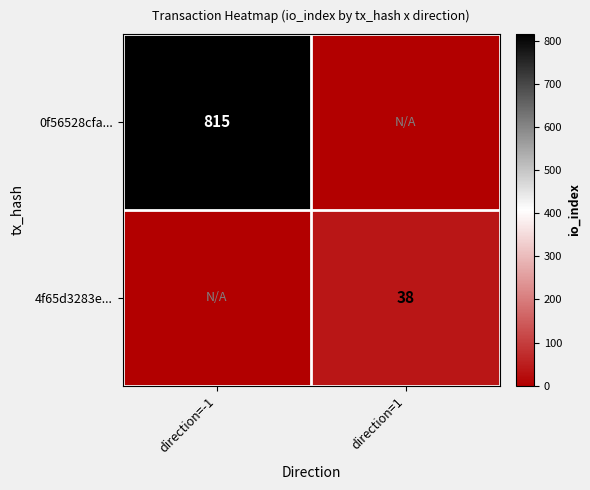

What is the total value across all series at direction=-1?

815